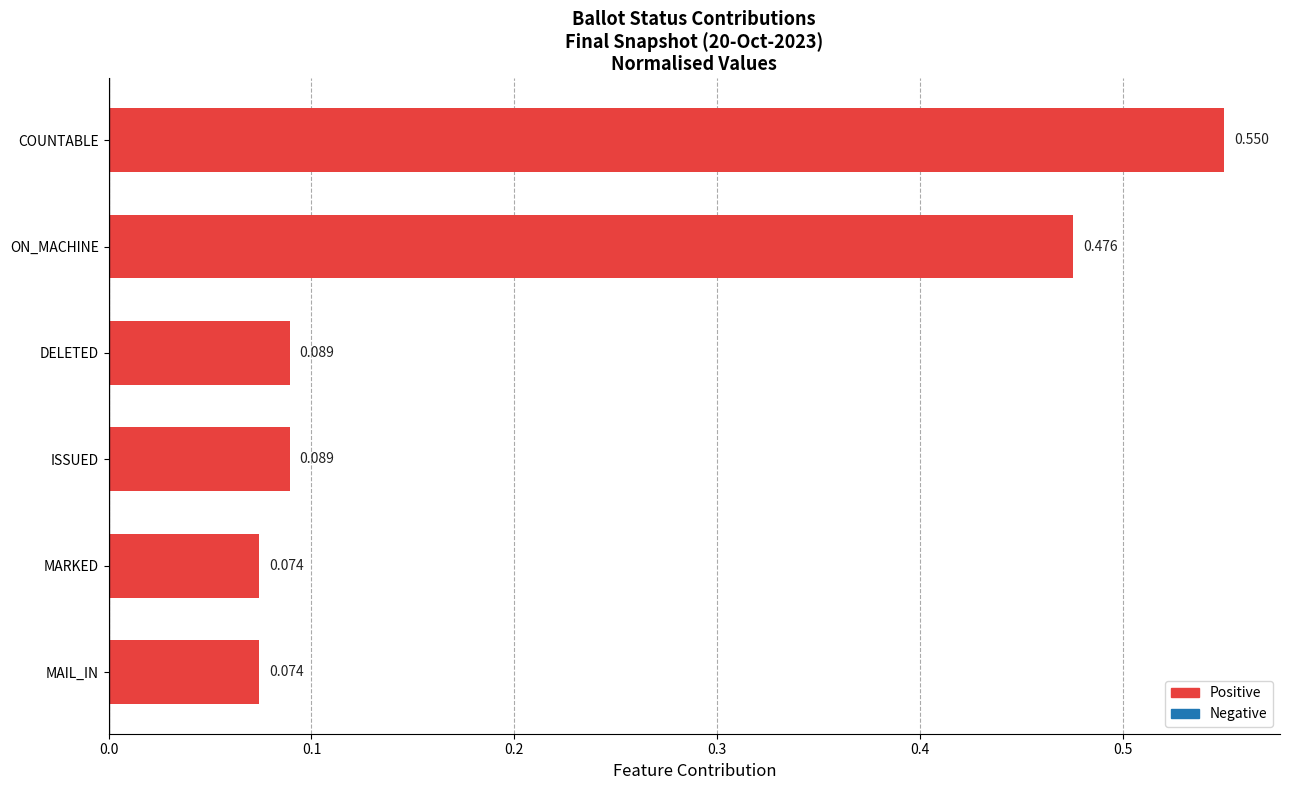

Are the bars grouped side by side (vs. stacked)?

No